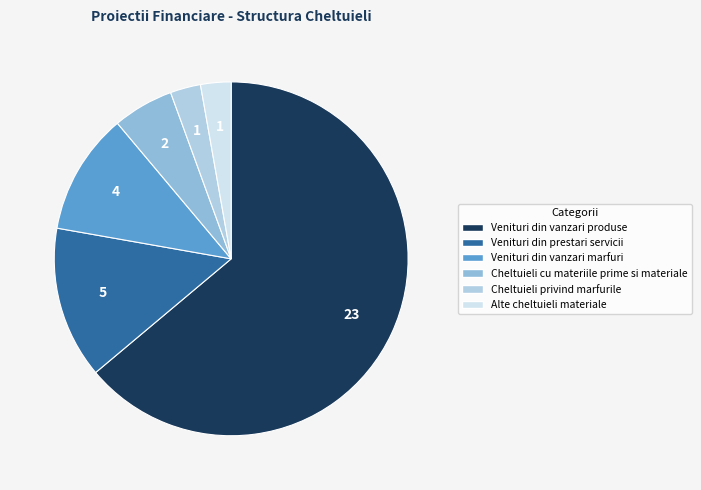

The Venituri din vanzari produse slice represents 78% of the pie. True or false?

False